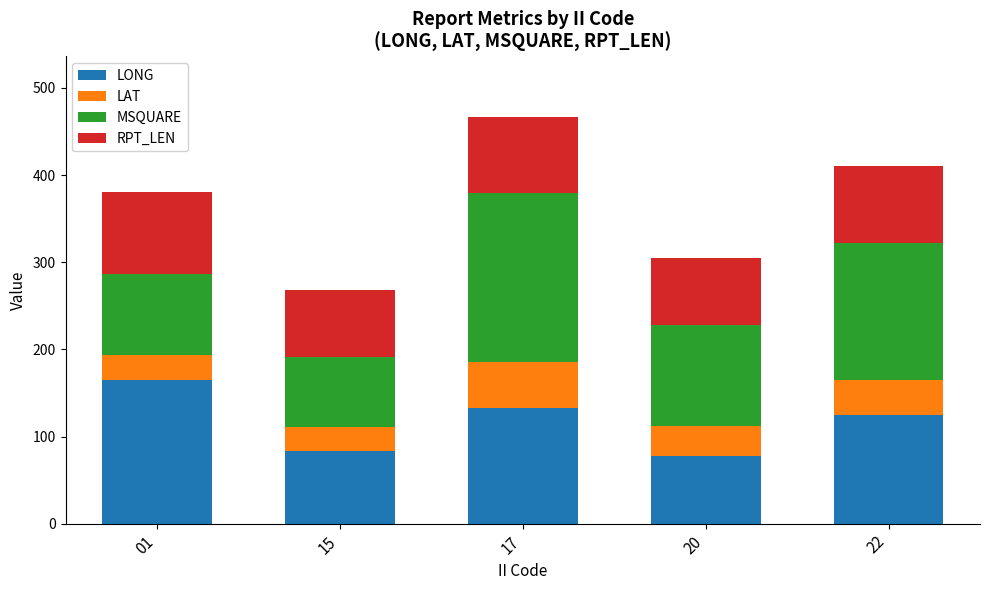

Reading left to right, transcribe the values for LONG.

164.8	82.9	132.7	77.7	124.7